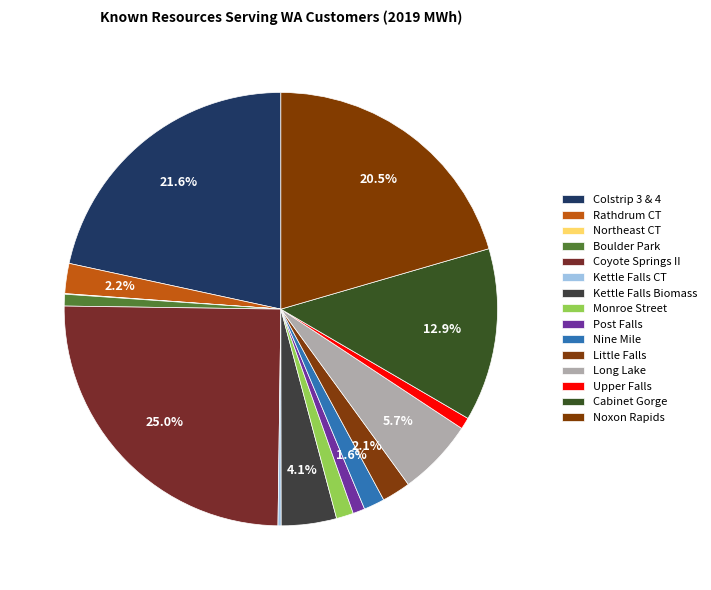

What percentage is NOT represented by Kettle Falls Biomass?

95.9%